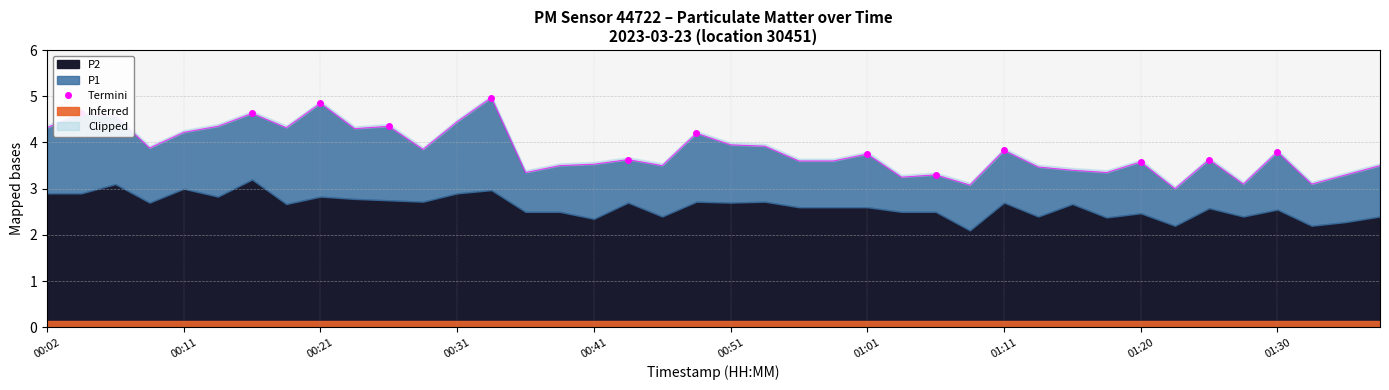

What is the value of the 12th point from the left?

3.6